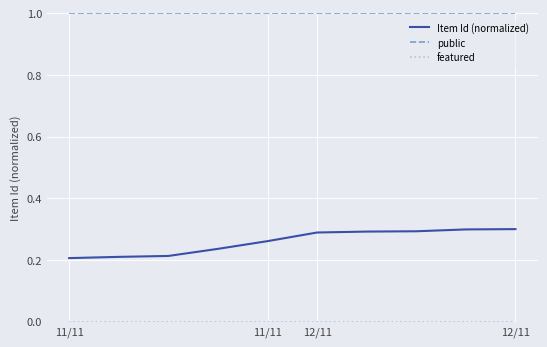

What is the maximum value shown in the chart?

1.0